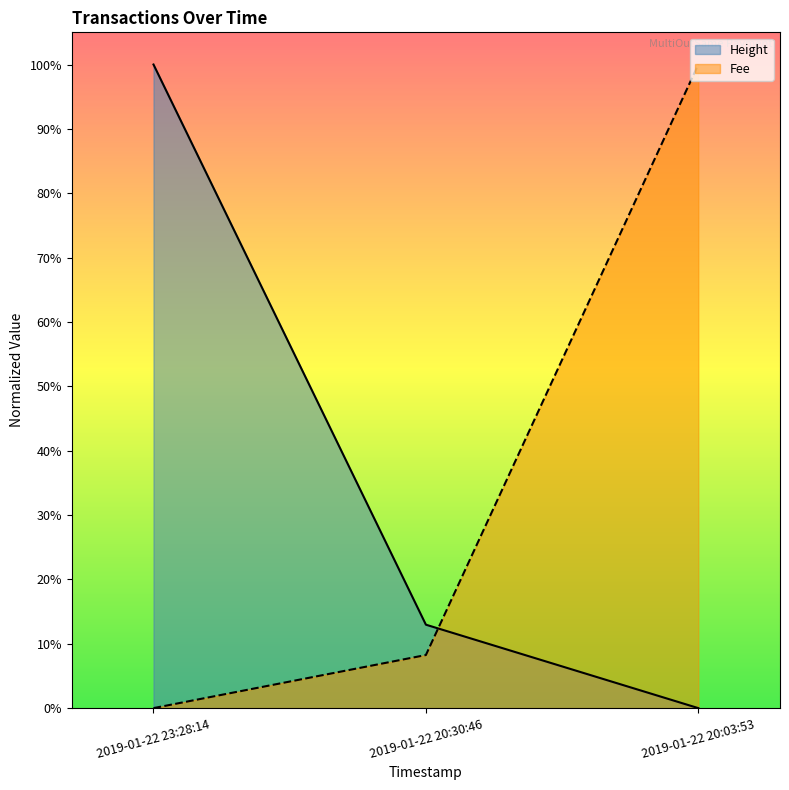

What is the label of the 2nd point from the right?

2019-01-22 20:30:46